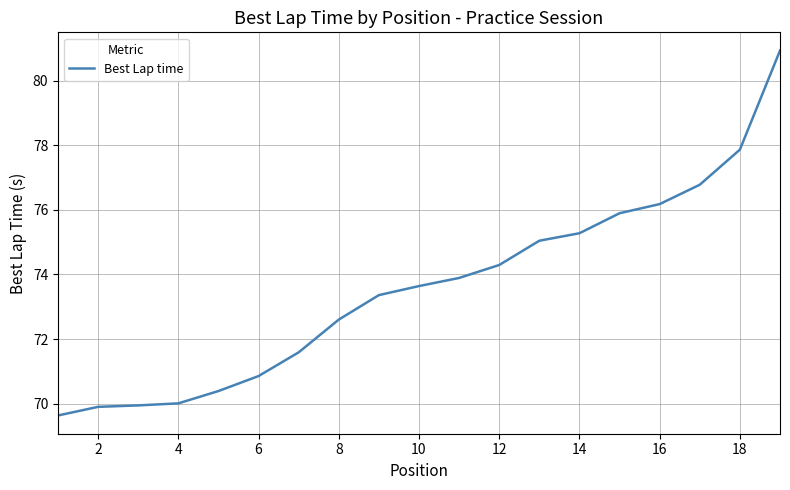

What is the minimum value shown in the chart?

69.6